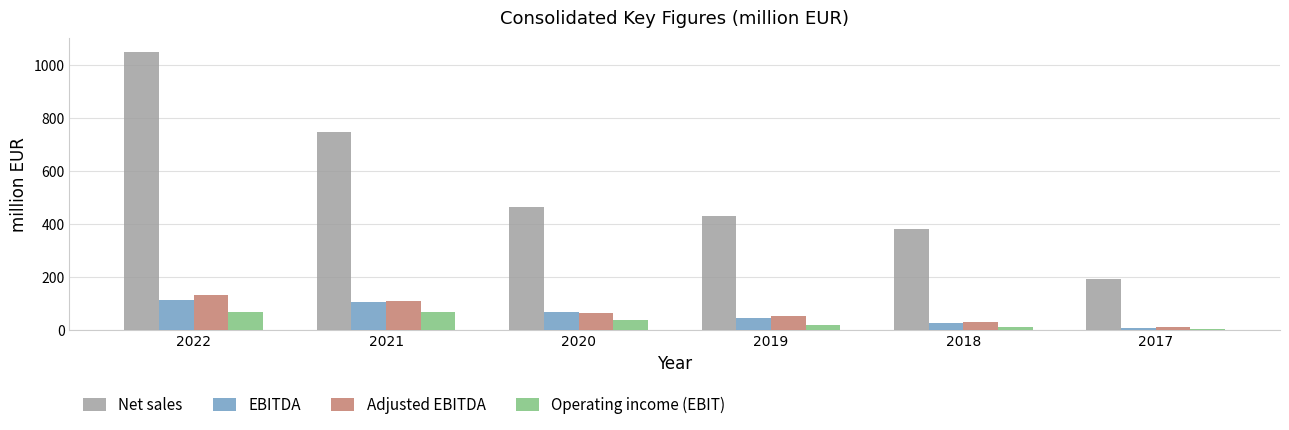

What is the difference between the maximum and minimum values in the Net sales series?

855.7